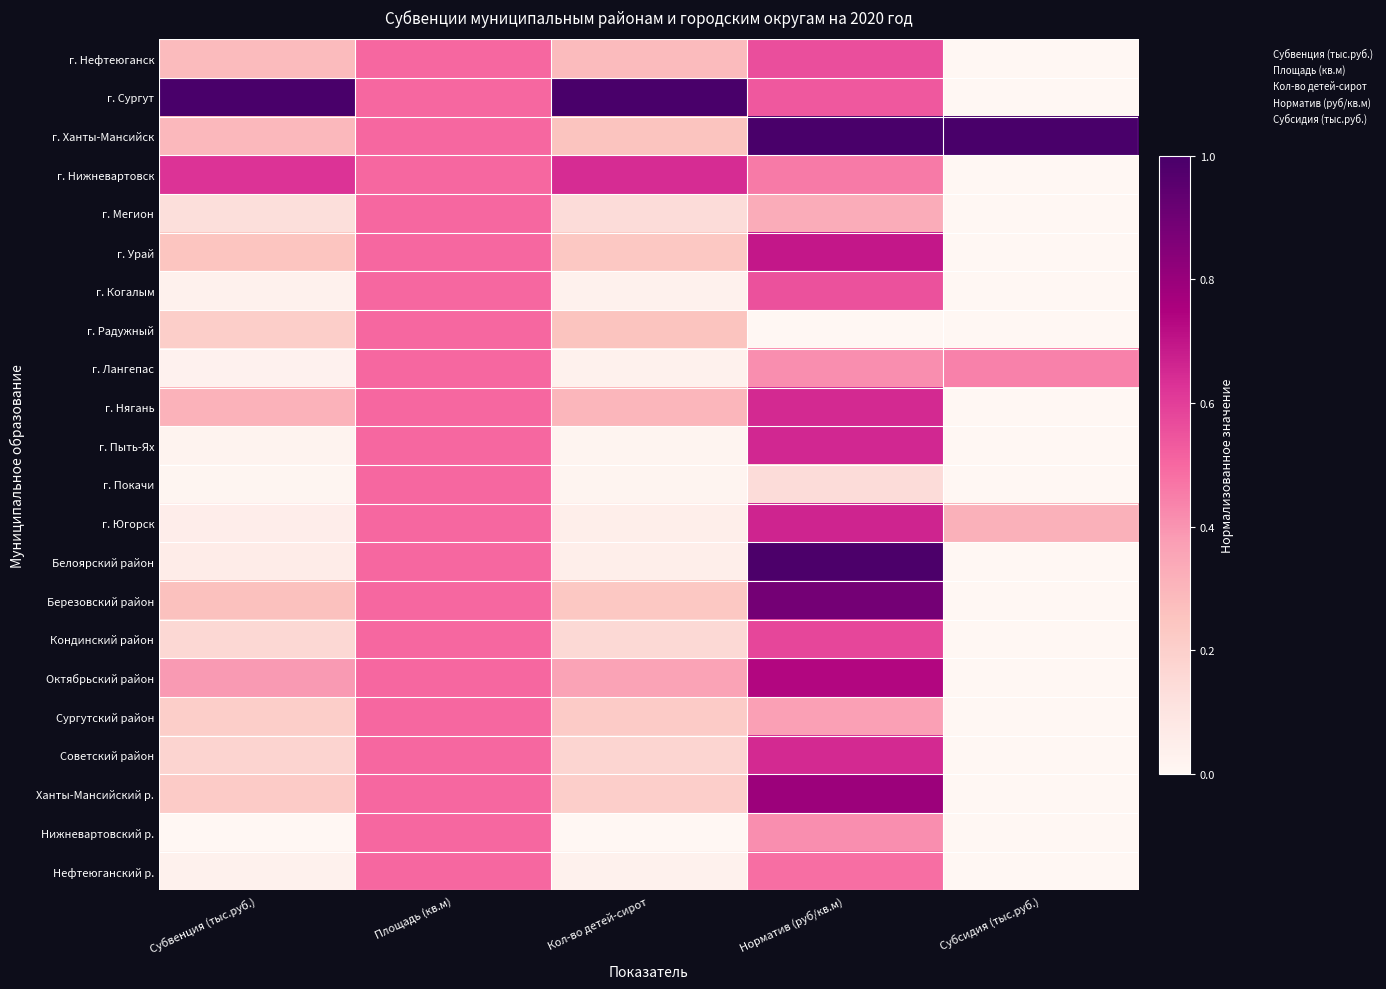

How many categories are shown in the chart?

5